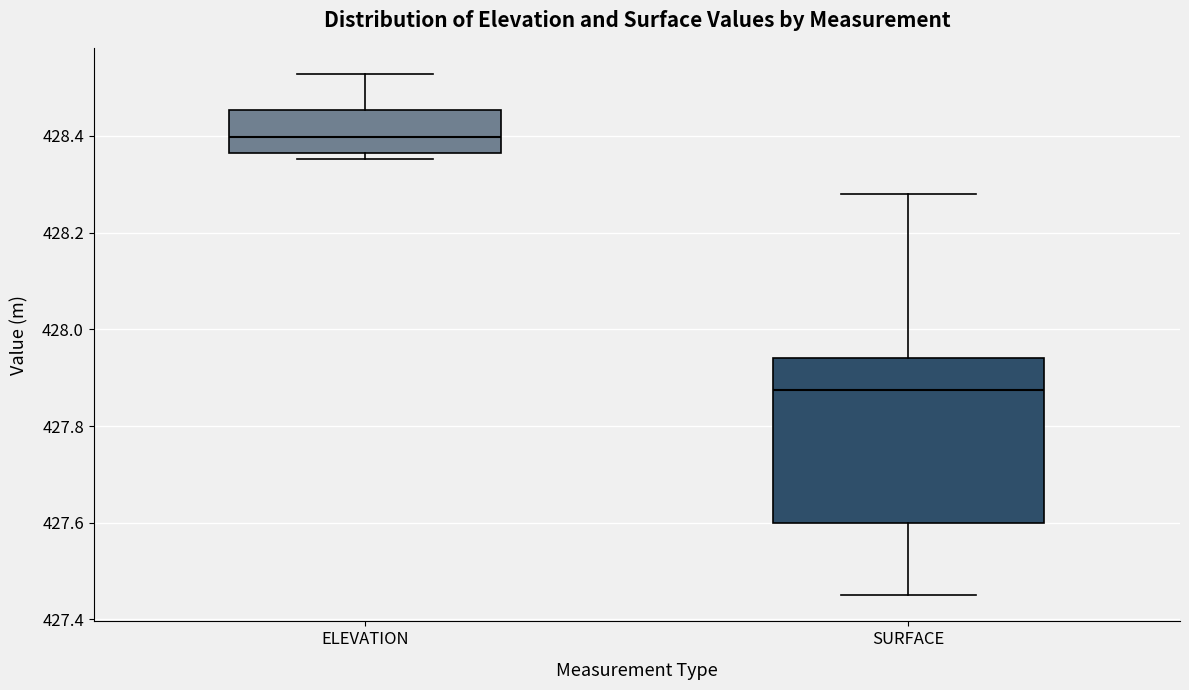

Reading left to right, read every box against the y-axis: the position of its median line, the range the box covers, and the ends of its whiskers. The values are not printed on the chart, so give them approximately, as read against the axis.

ELEVATION: median 428.40, box 428.36 to 428.46, whiskers 428.36 (just below the box's lower edge) to 428.52
SURFACE: median 427.88, box 427.60 to 427.94, whiskers 427.46 to 428.28